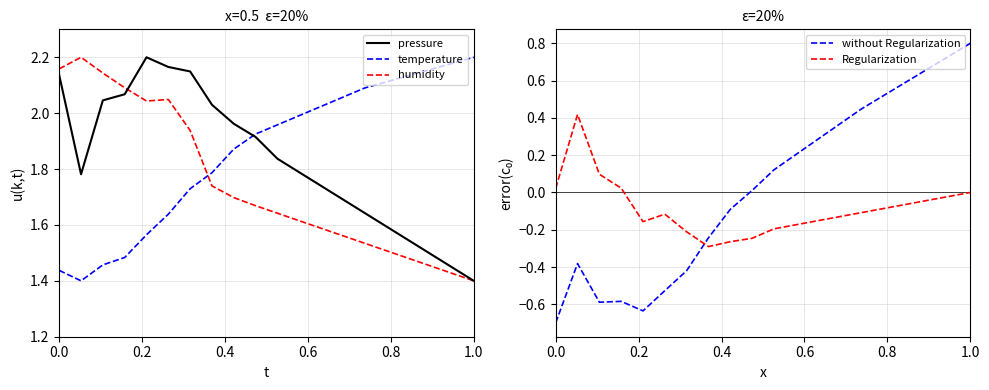

What is the highest value of the temperature series?

2.2